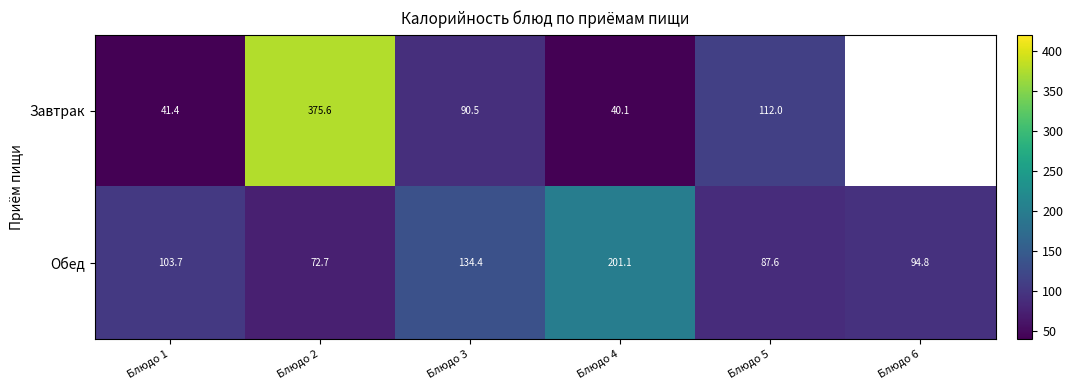

What is the highest value of the Обед series?

201.1